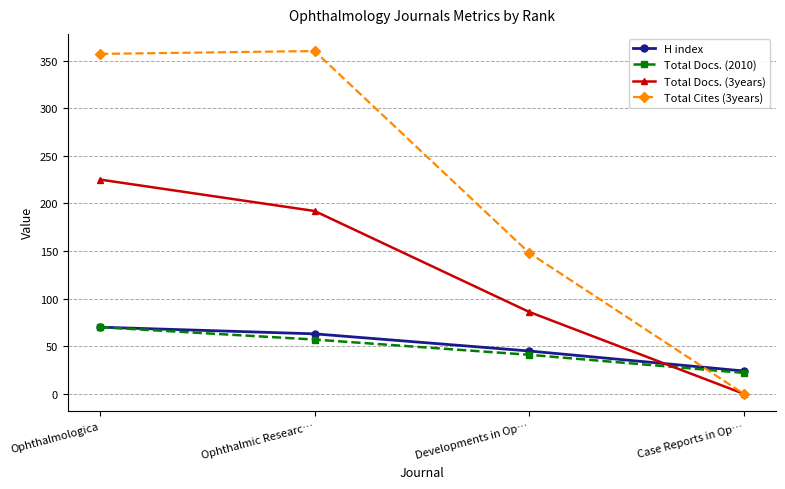

True or false: H index has a value of 24 at Case Reports in Op….

True